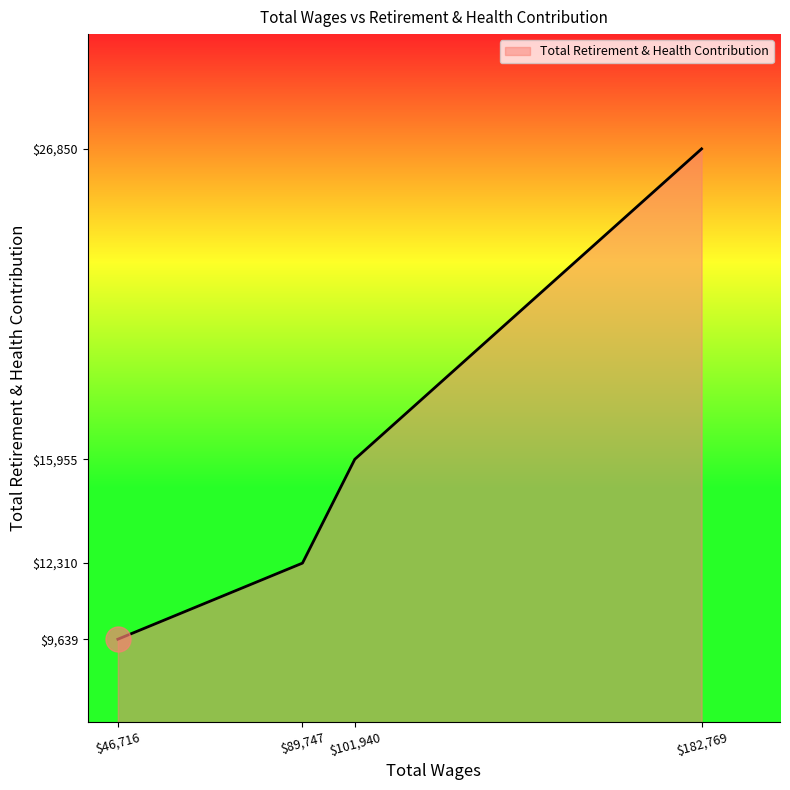

Which label corresponds to the smallest value in the chart?

$46,716